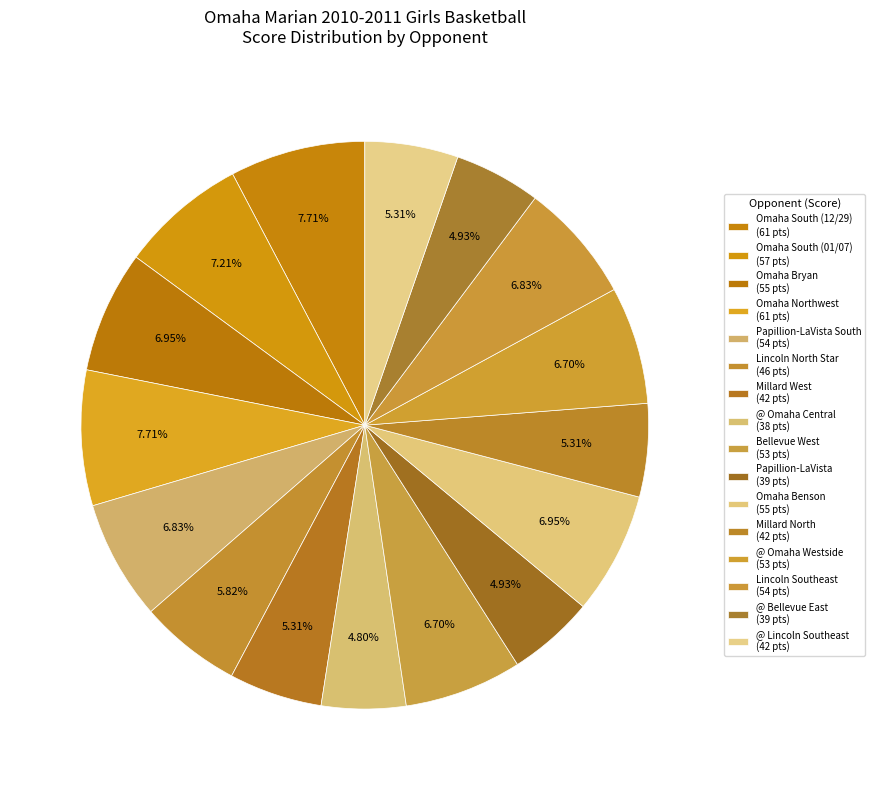

Count the number of slices in the pie.

16